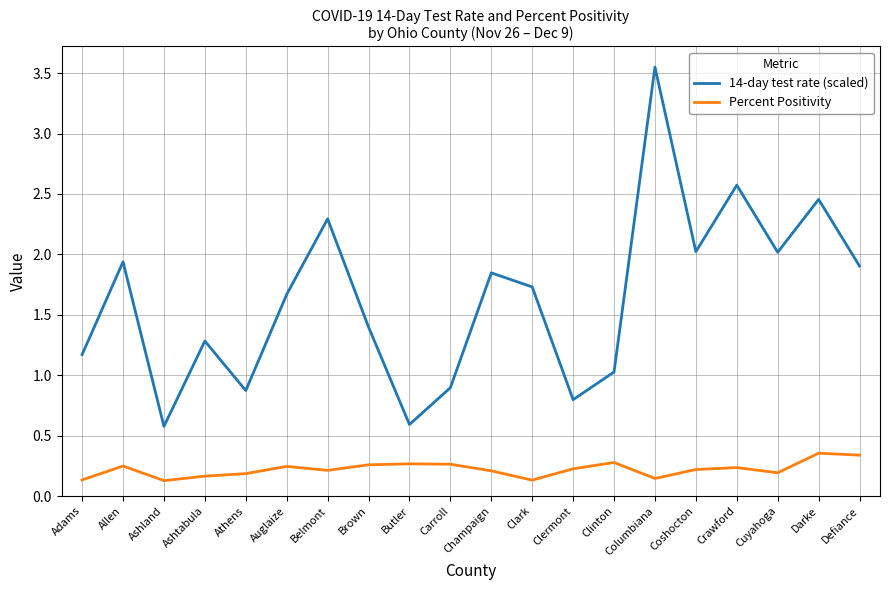

Which series has the widest spread of values?

14-day test rate (scaled)